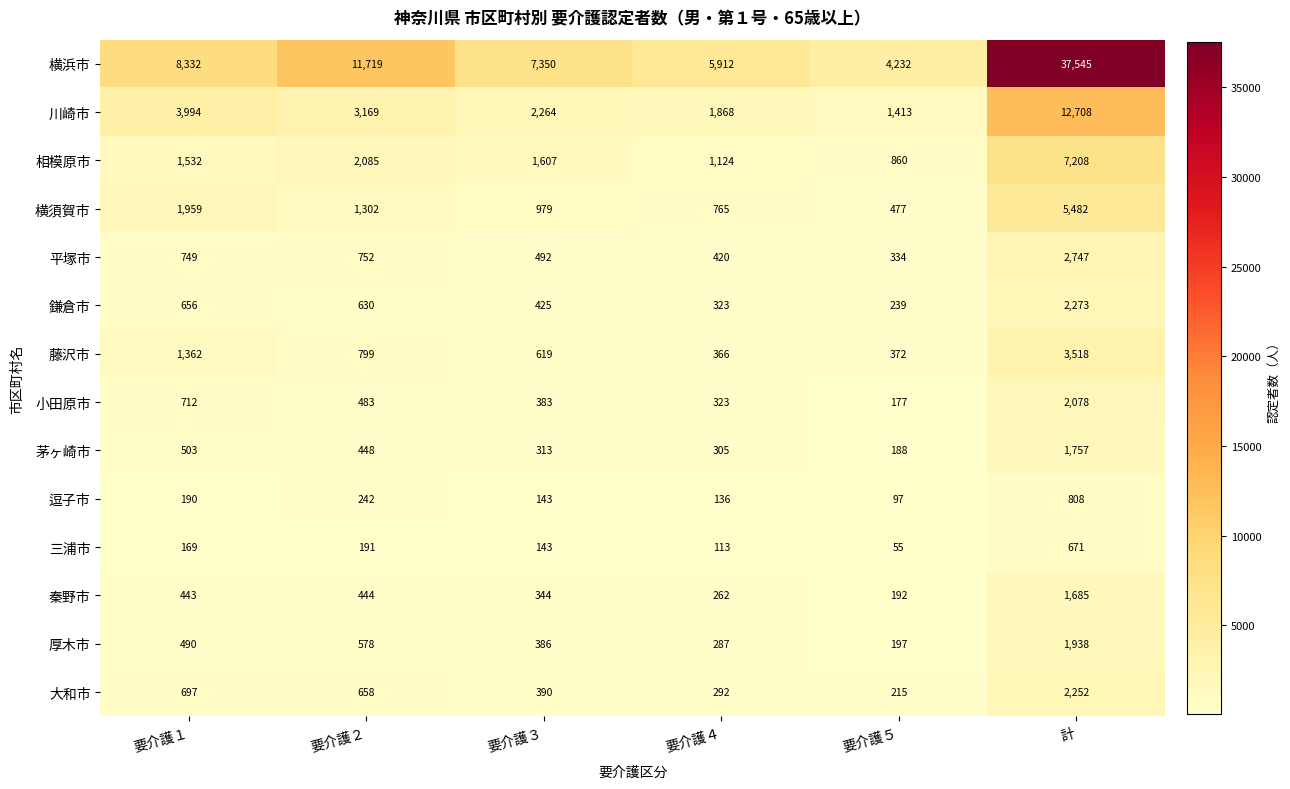

List the labels in order of 横浜市 value, smallest first.

要介護５, 要介護４, 要介護３, 要介護１, 要介護２, 計